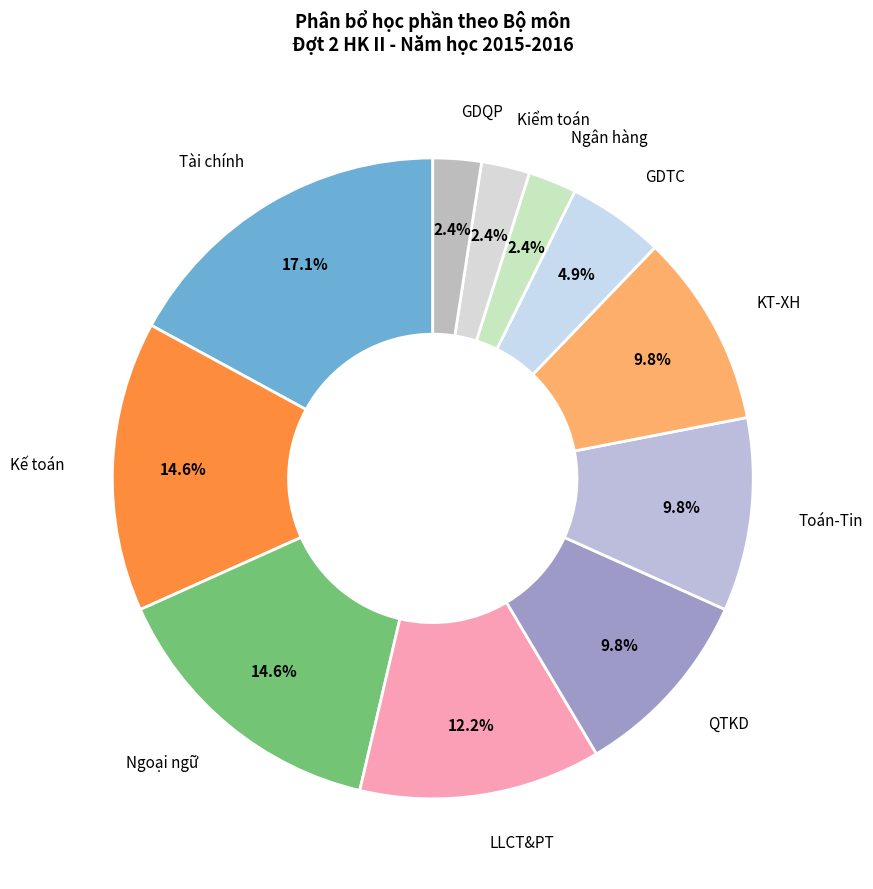

To the nearest percent, what portion does GDTC represent?

5%